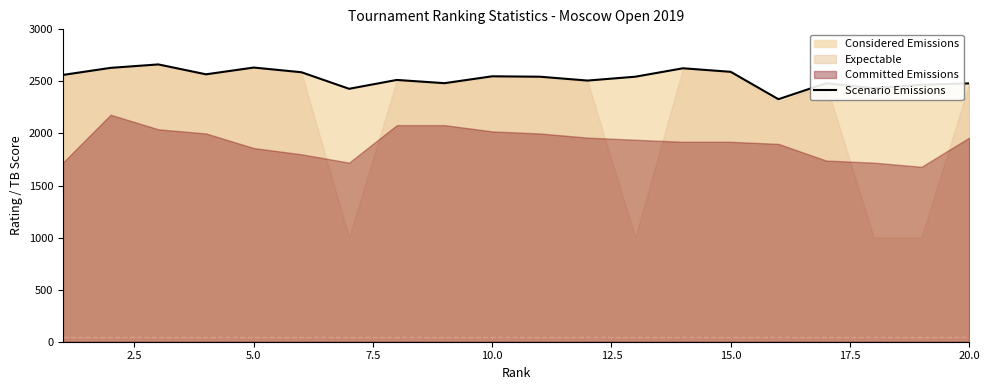

What is the highest value of the Scenario Emissions series?

2663